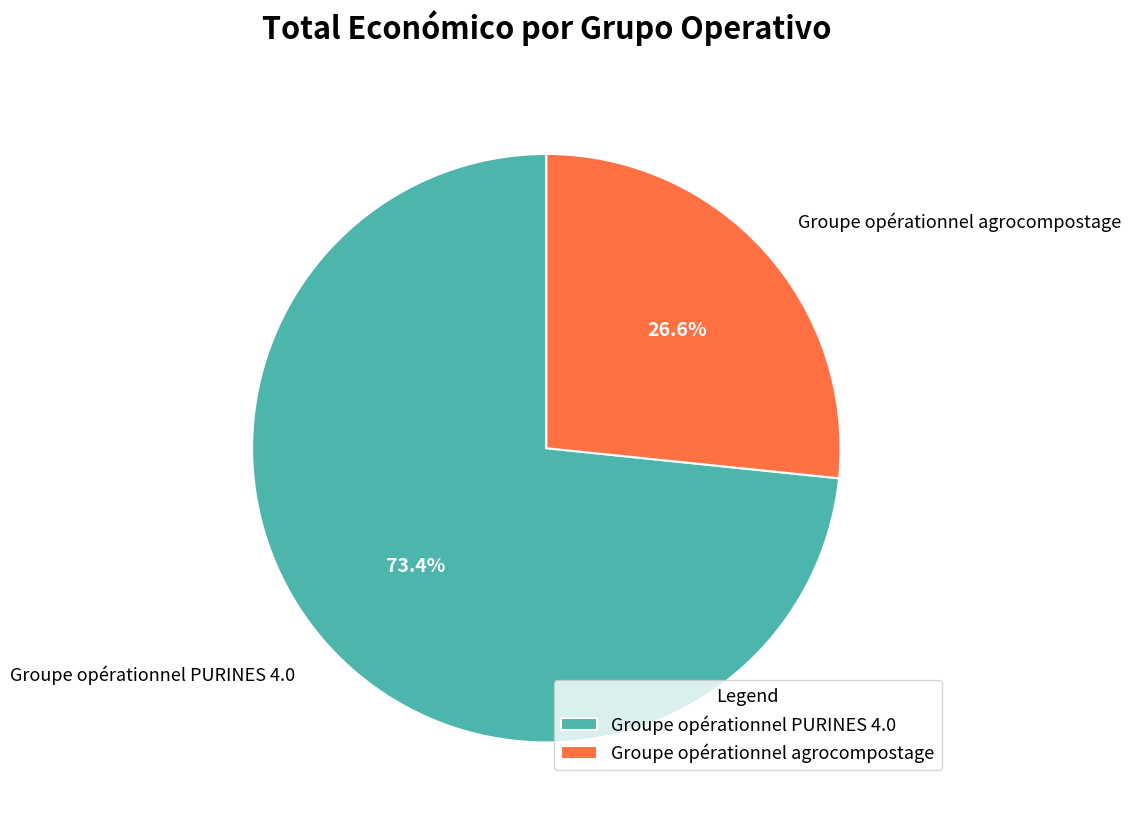

Which slice is the smallest?

Groupe opérationnel agrocompostage